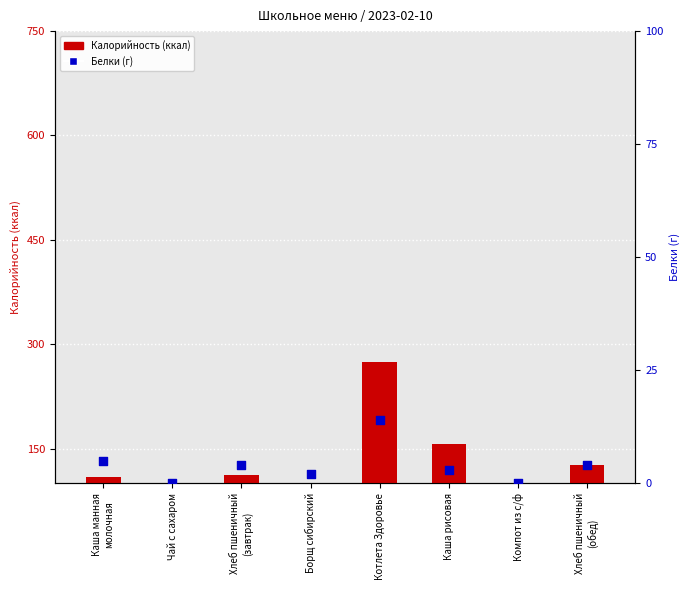

Is the value of Белки at Компот из с/ф greater than the value of Калорийность at Компот из с/ф?

No